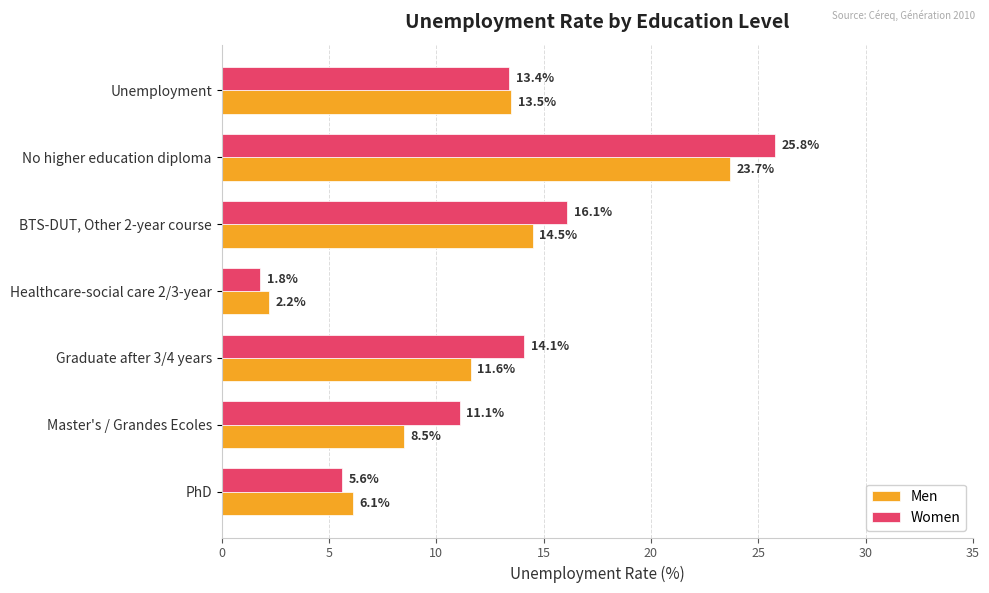

What is the sum of all Women values?

87.9